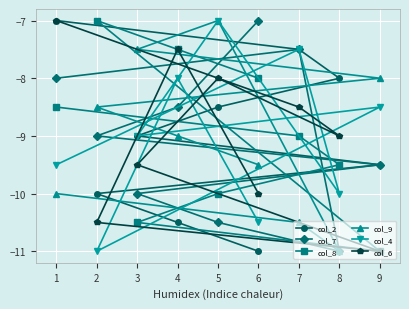

The col_2 series shows -8.0 at 8. True or false?

True